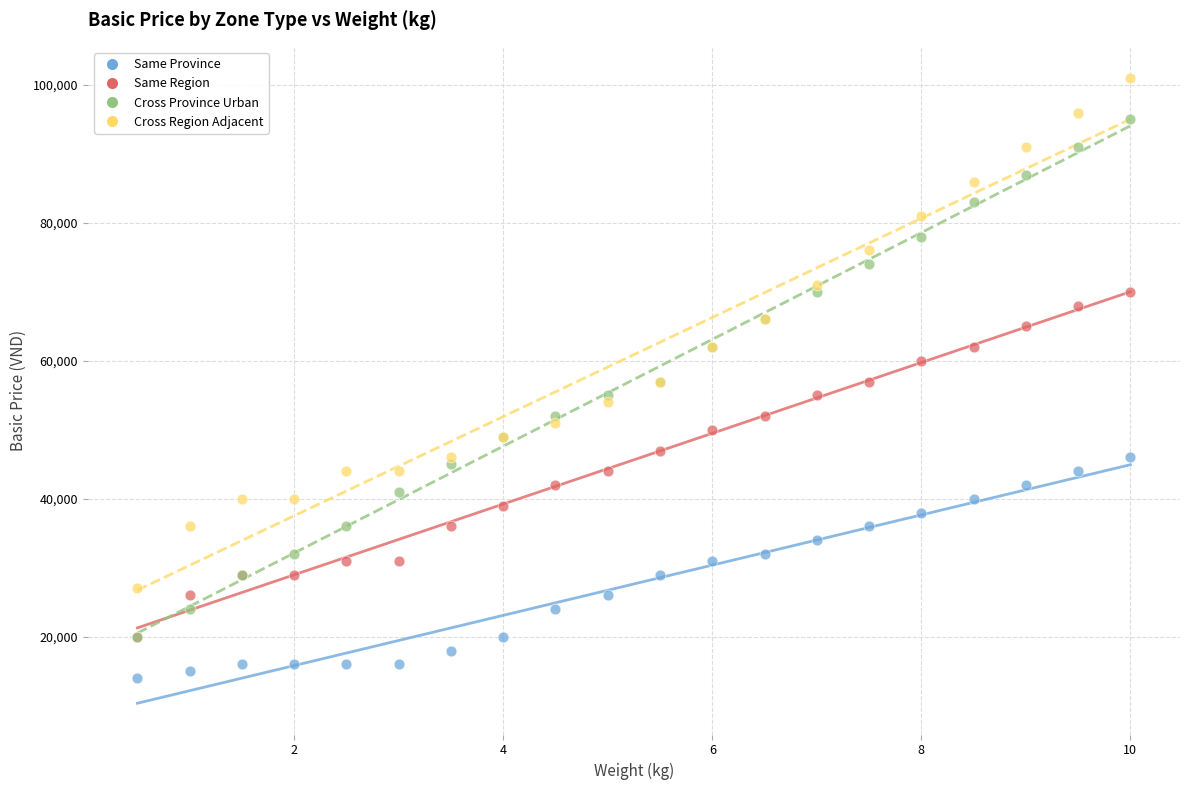

What are all the series names shown in the legend?

Same Province, Same Region, Cross Province Urban, Cross Region Adjacent